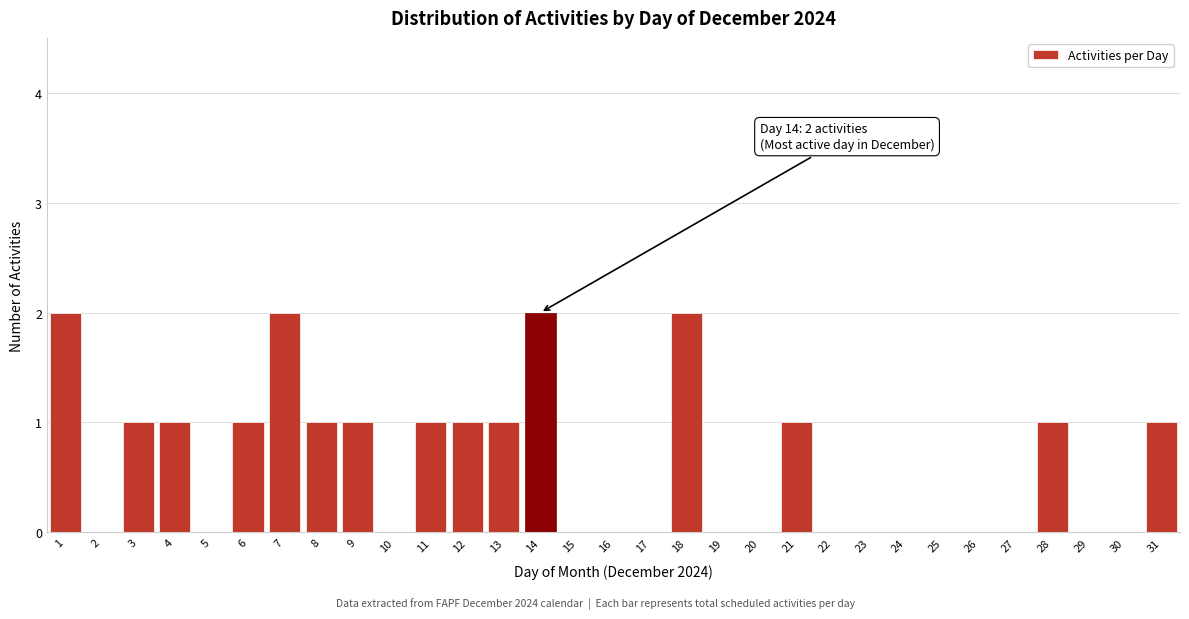

The value at 22 is -1. True or false?

False